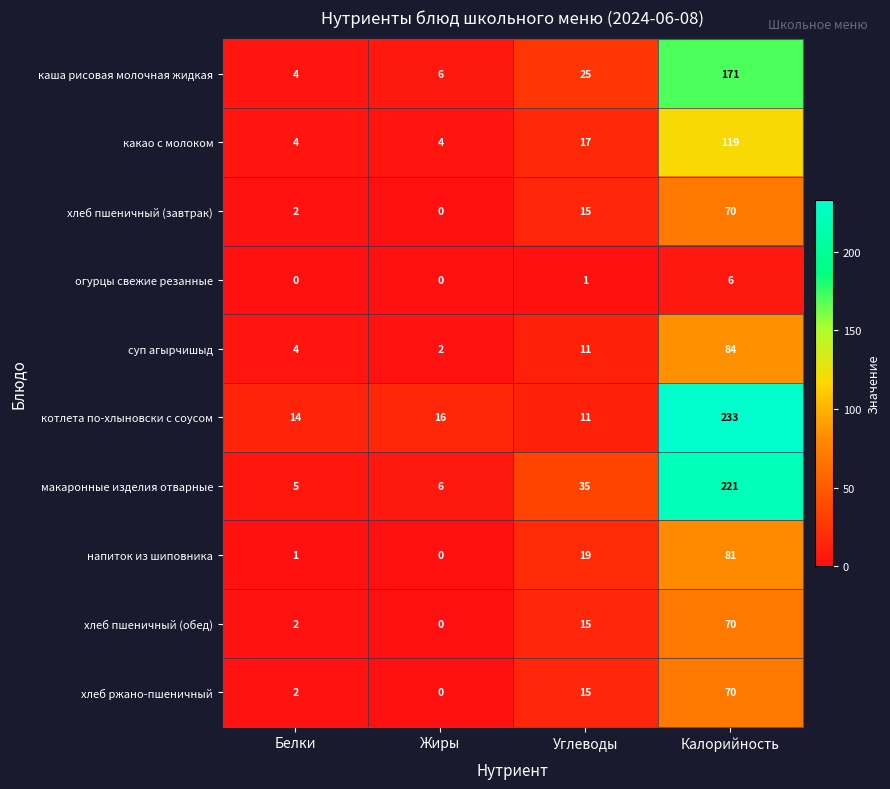

At how many categories does at least one series exceed 38?

1